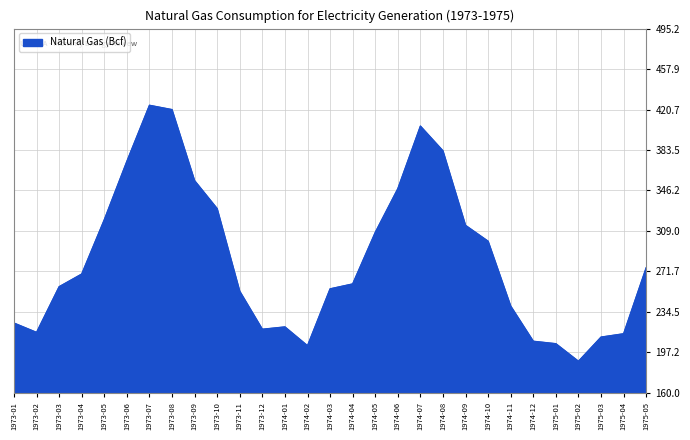

What position from the right is 1974-11?

7